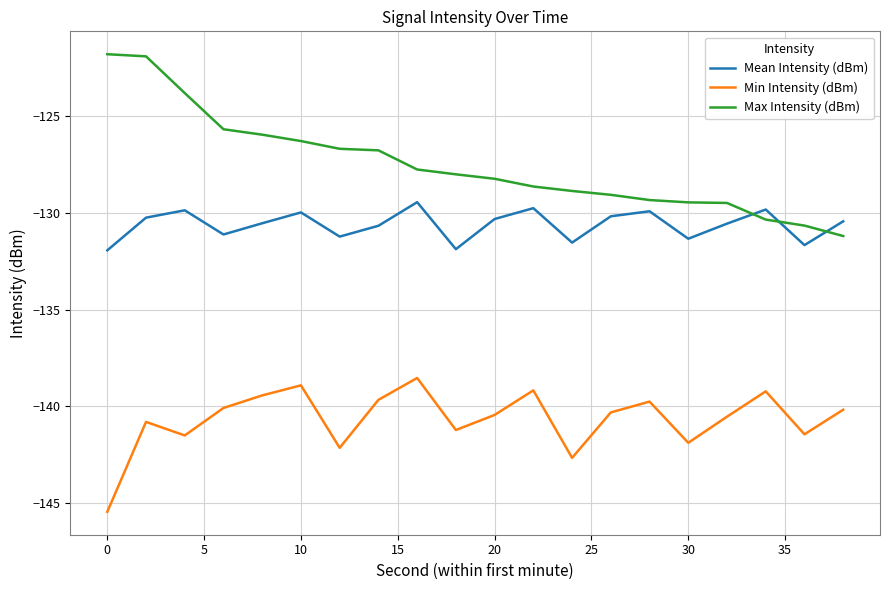

Rank the series by their maximum value, from highest to lowest.

Max Intensity (dBm), Mean Intensity (dBm), Min Intensity (dBm)